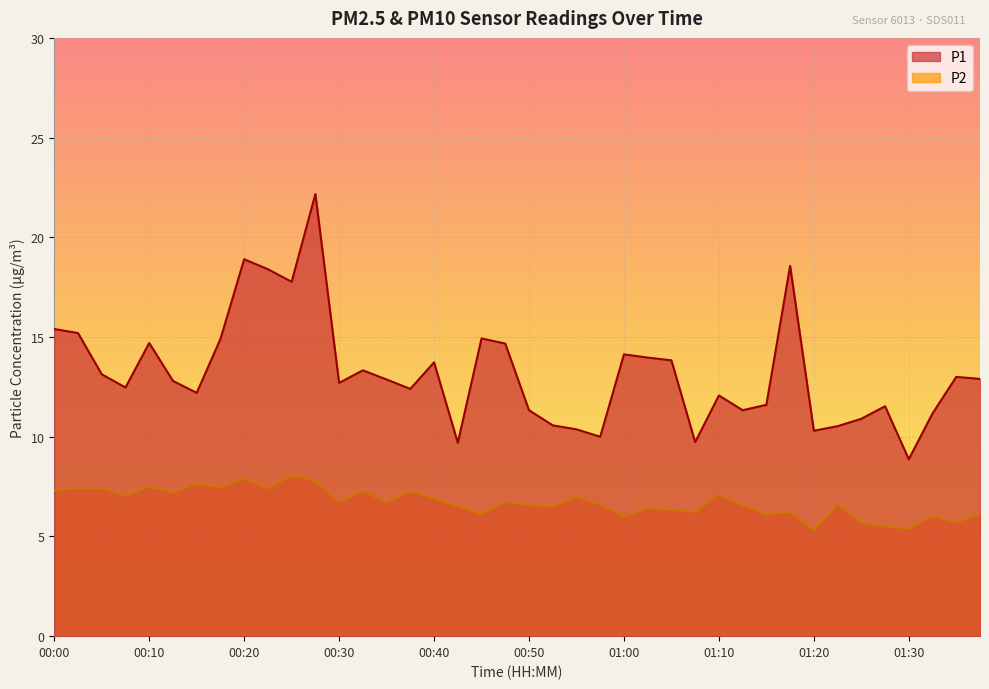

How many lines are shown in the chart?

2